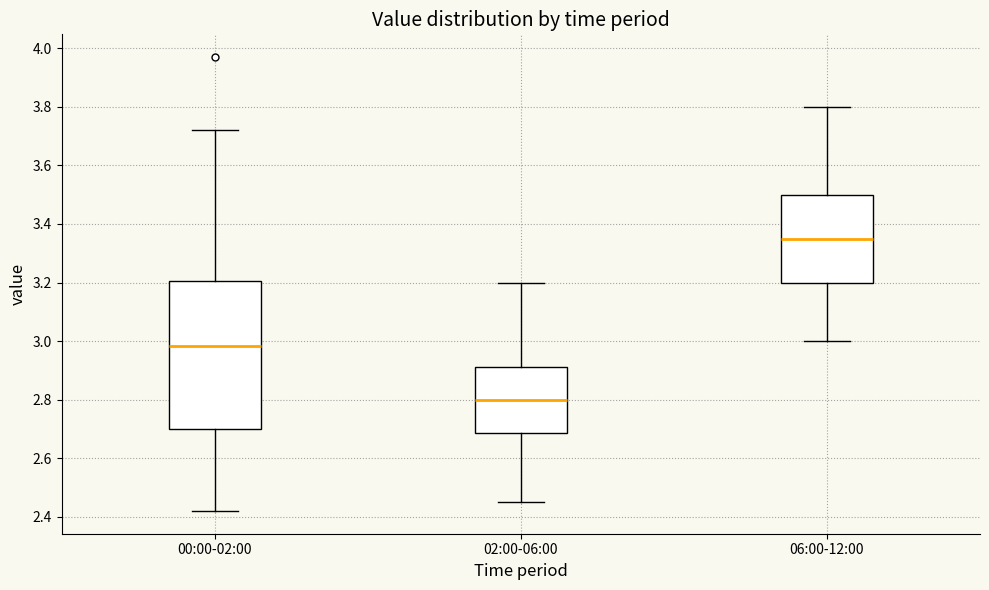

Where does the lower whisker of the box for 02:00-06:00 end on the y-axis? The values are not printed on the chart, so give them approximately, as read against the axis.

2.46